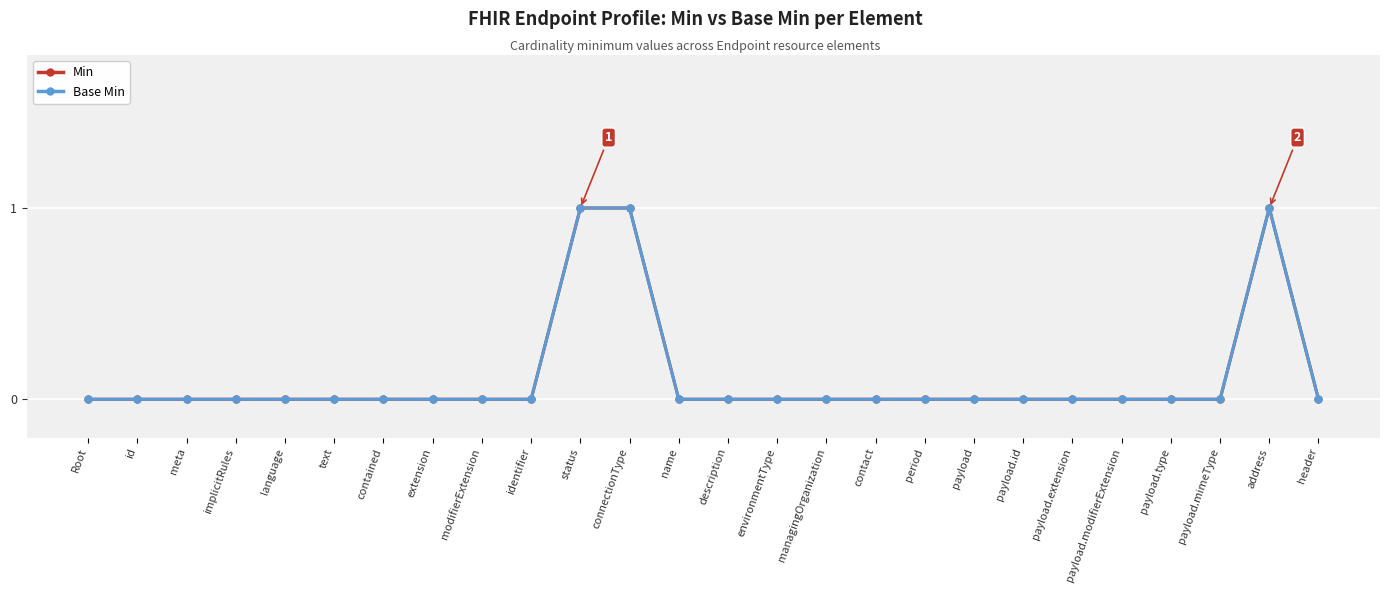

What is the highest value of the Min series?

1